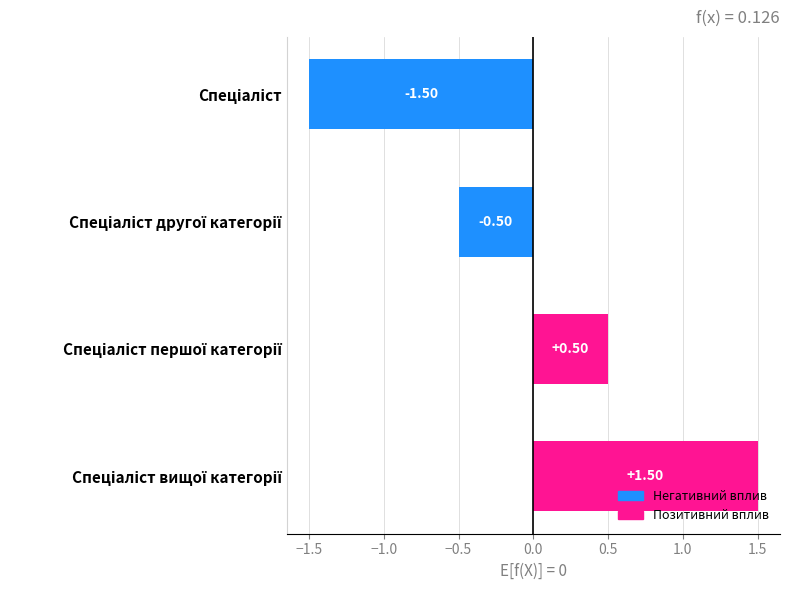

What is the difference between the maximum and minimum values?

3.0